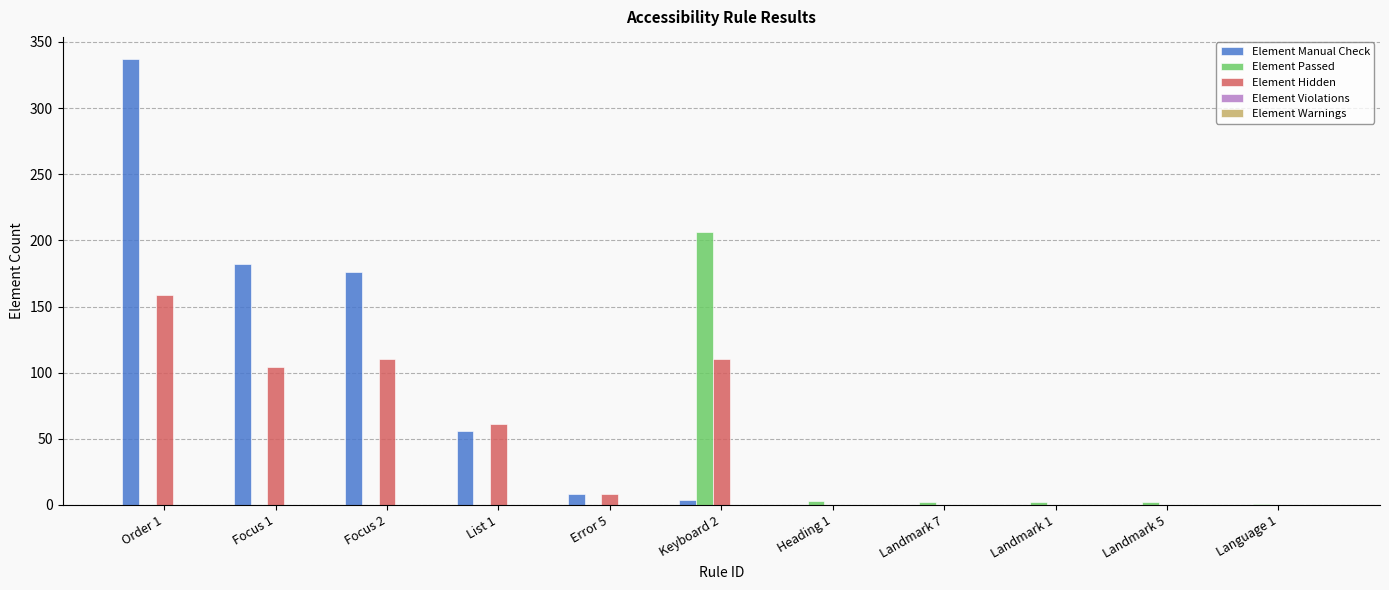

Count the number of categories in the chart.

11